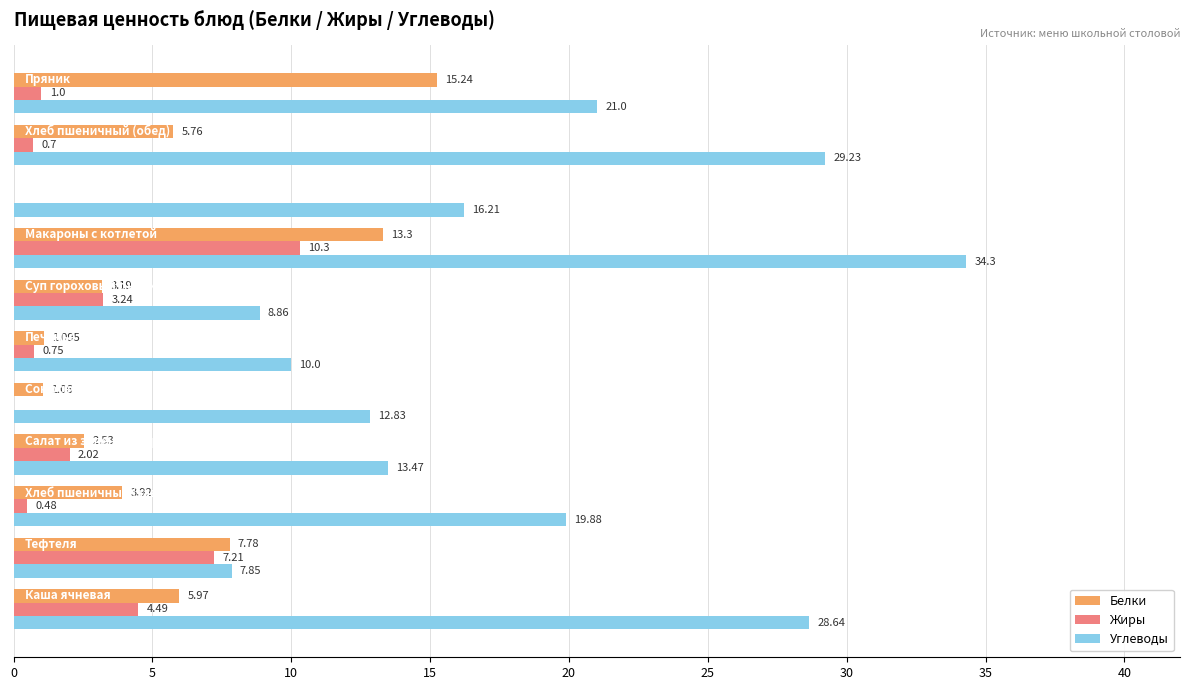

How many distinct data groups are displayed?

3